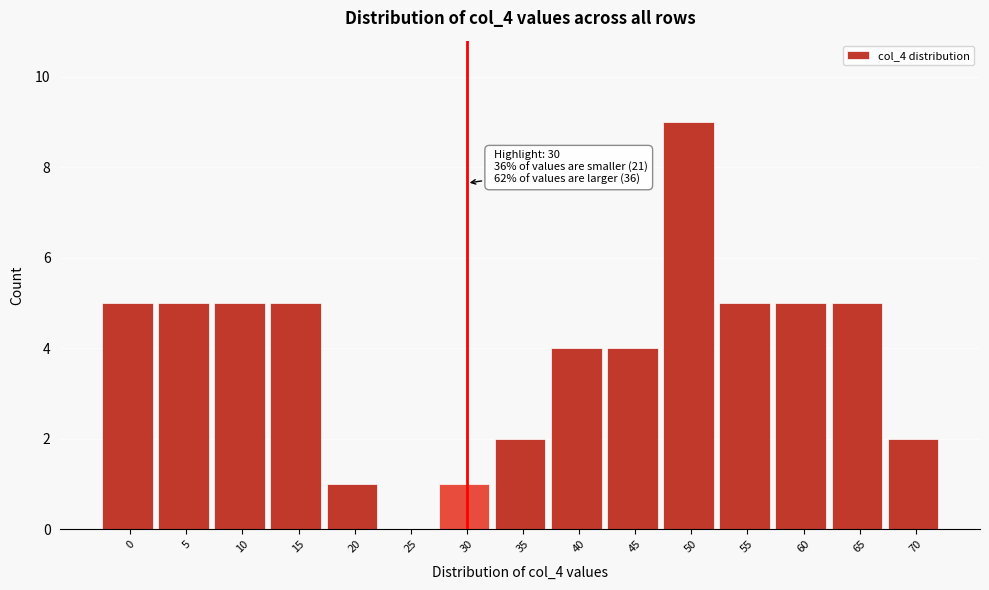

Reading right to left, extract all data points from this chart.

70=2	65=5	60=5	55=5	50=9	45=4	40=4	35=2	30=1	25=0	20=1	15=5	10=5	5=5	0=5